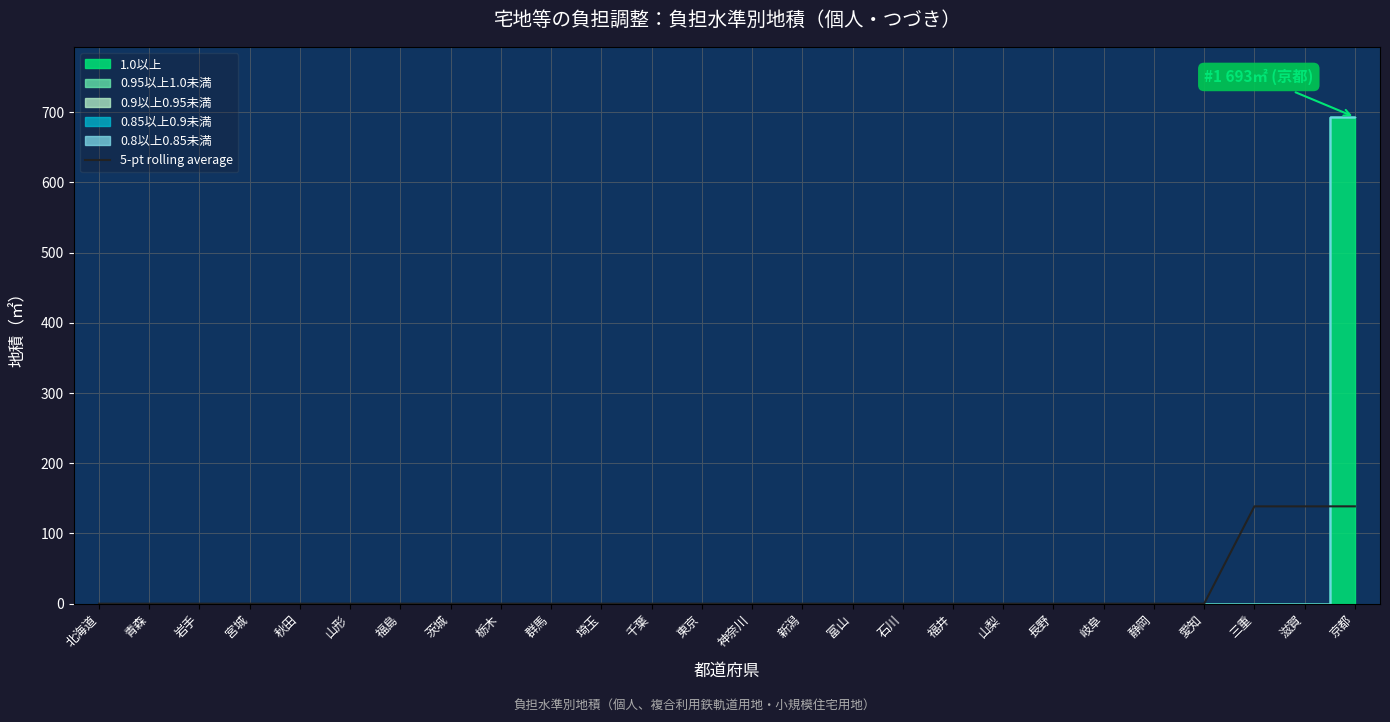

How many values are above zero?

3